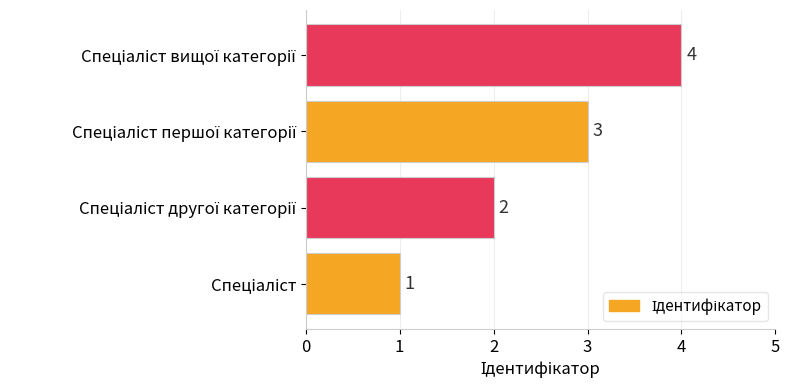

What is the minimum value shown in the chart?

1